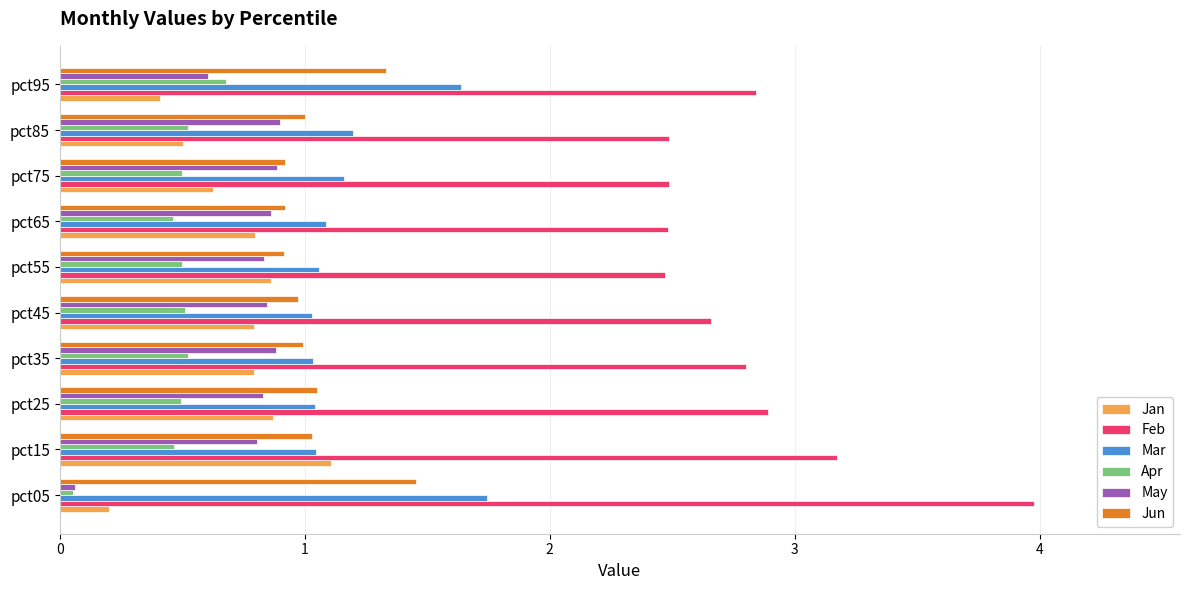

What is the average value of the Feb series?

2.8